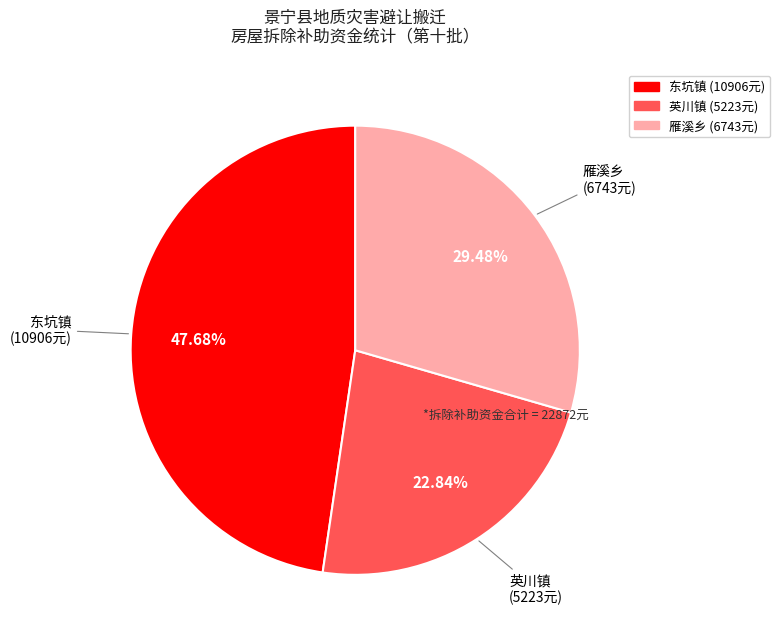

How many slices are in this pie chart?

3